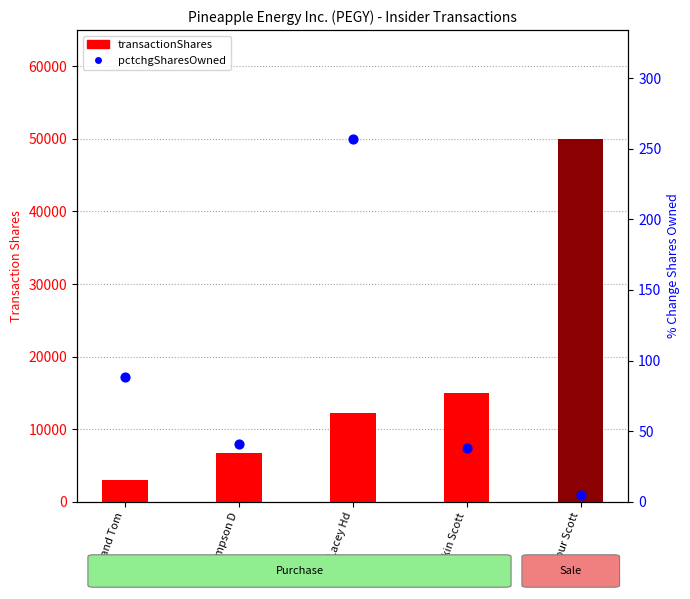

What are all the series names shown in the legend?

transactionShares, pctchgSharesOwned